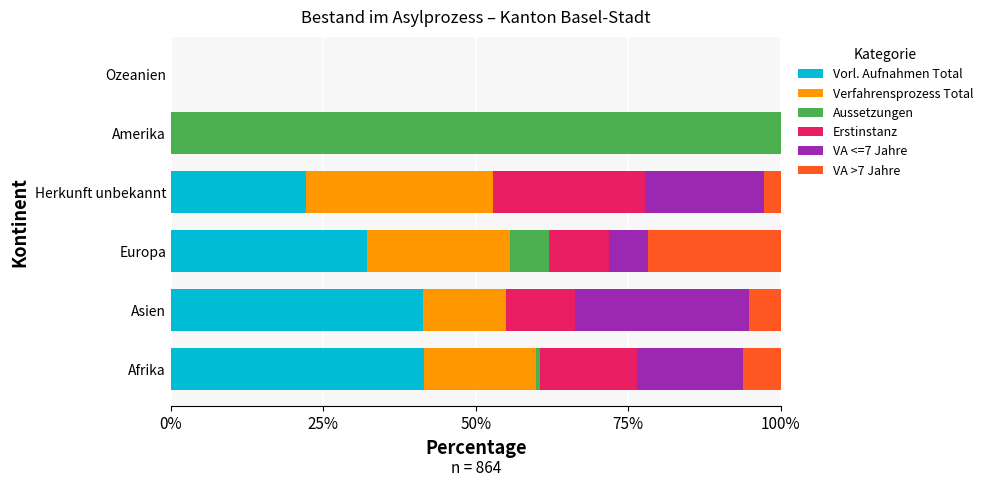

How many series are shown in this chart?

6